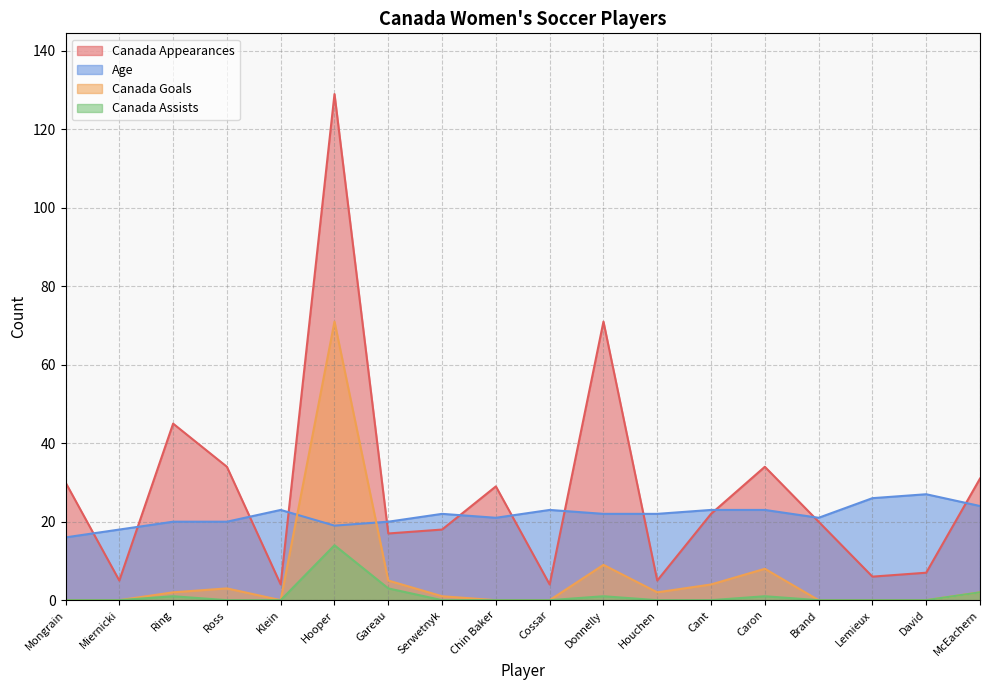

At how many categories does at least one series exceed 96?

1